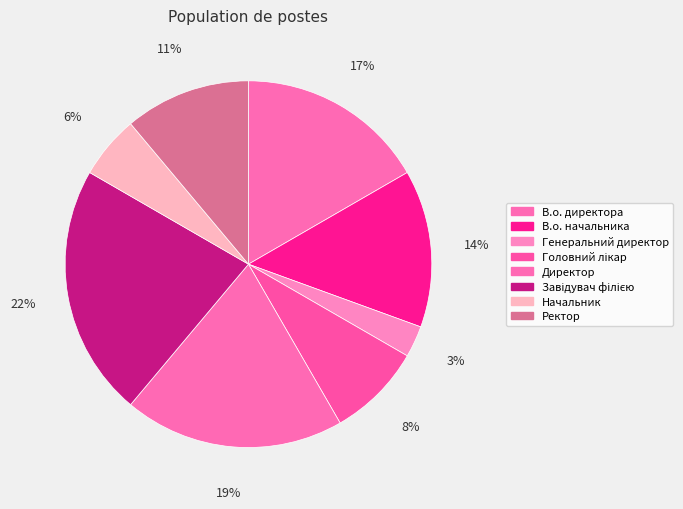

True or false: Директор accounts for 7% of the total.

False